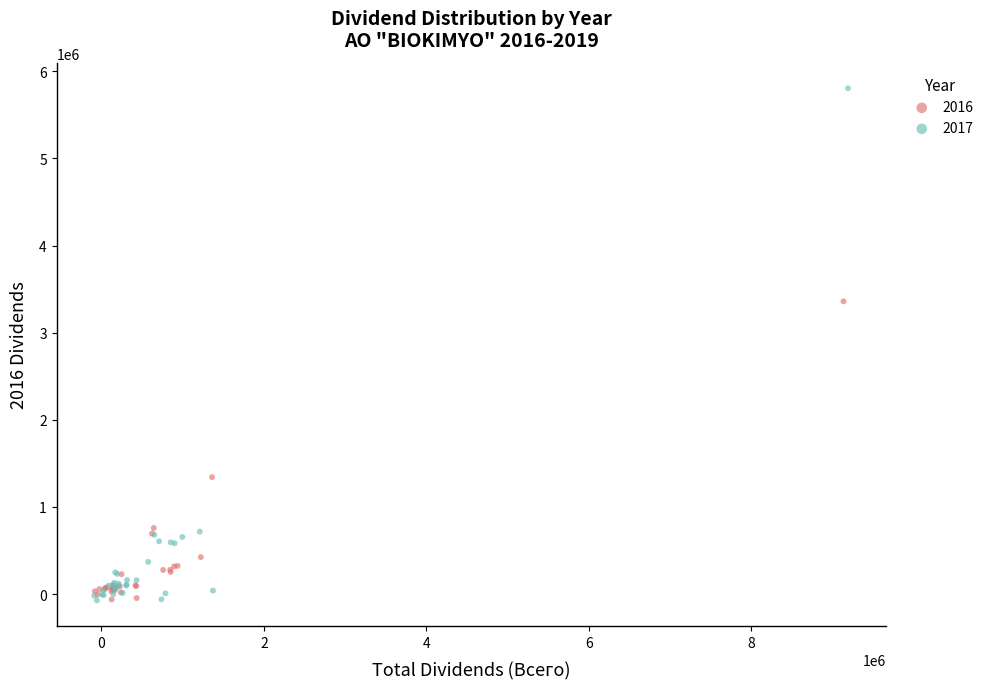

Which series reaches the maximum Y coordinate?

2017